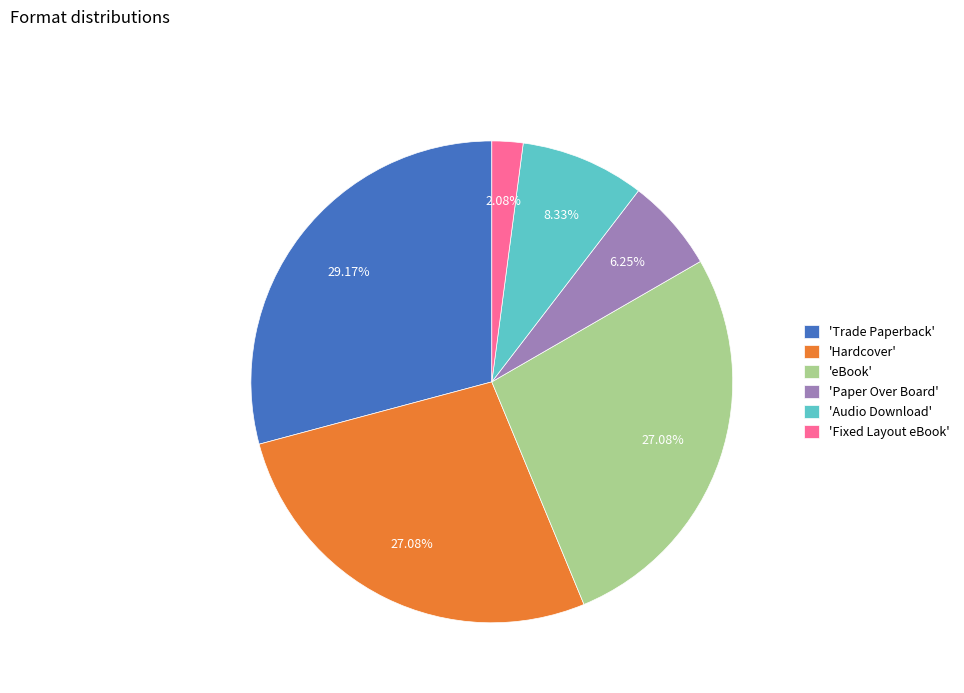

How many slices are in this pie chart?

6